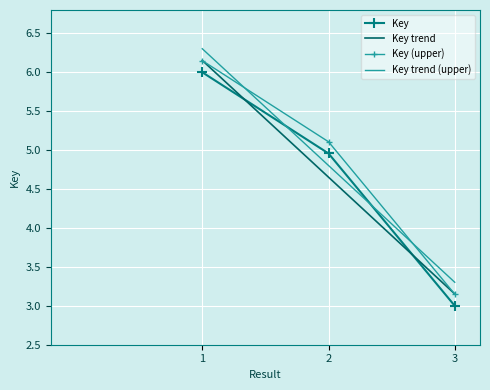

How many data points in Key (upper) are less than 5?

1